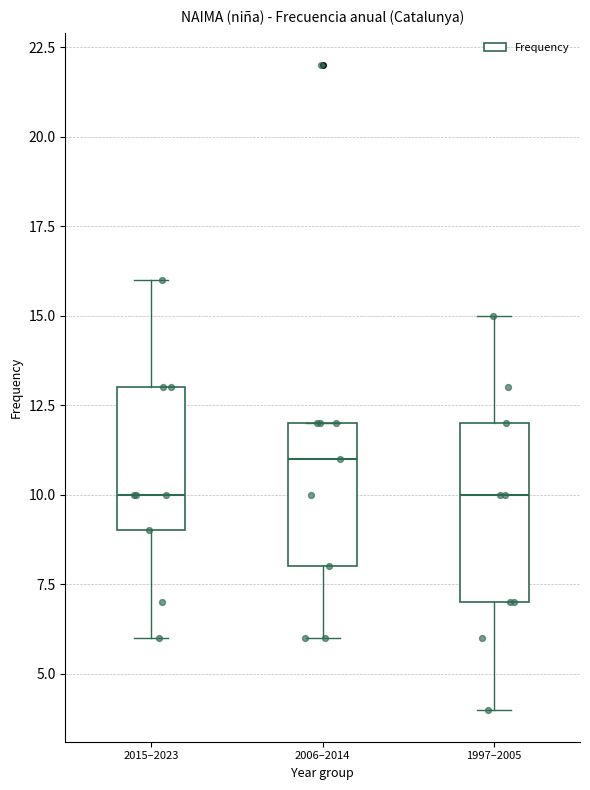

Reading left to right, read every box against the y-axis: the position of its median line, the range the box covers, and the ends of its whiskers. The values are not printed on the chart, so give them approximately, as read against the axis.

2015–2023: median 10, box 9 to 13, whiskers 6 to 16
2006–2014: median 11, box 8 to 12, whiskers 6 to 12
1997–2005: median 10, box 7 to 12, whiskers 4 to 15